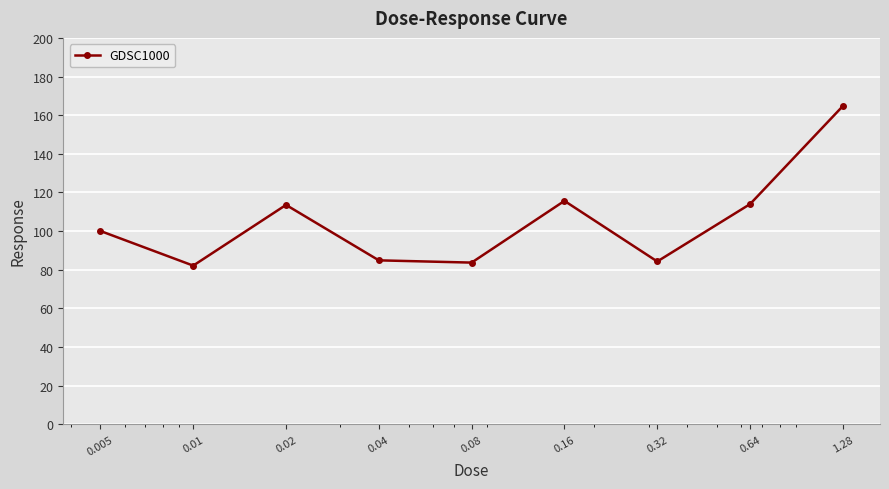

How many interior local valleys (lower than both neighbors) does the data have?

3